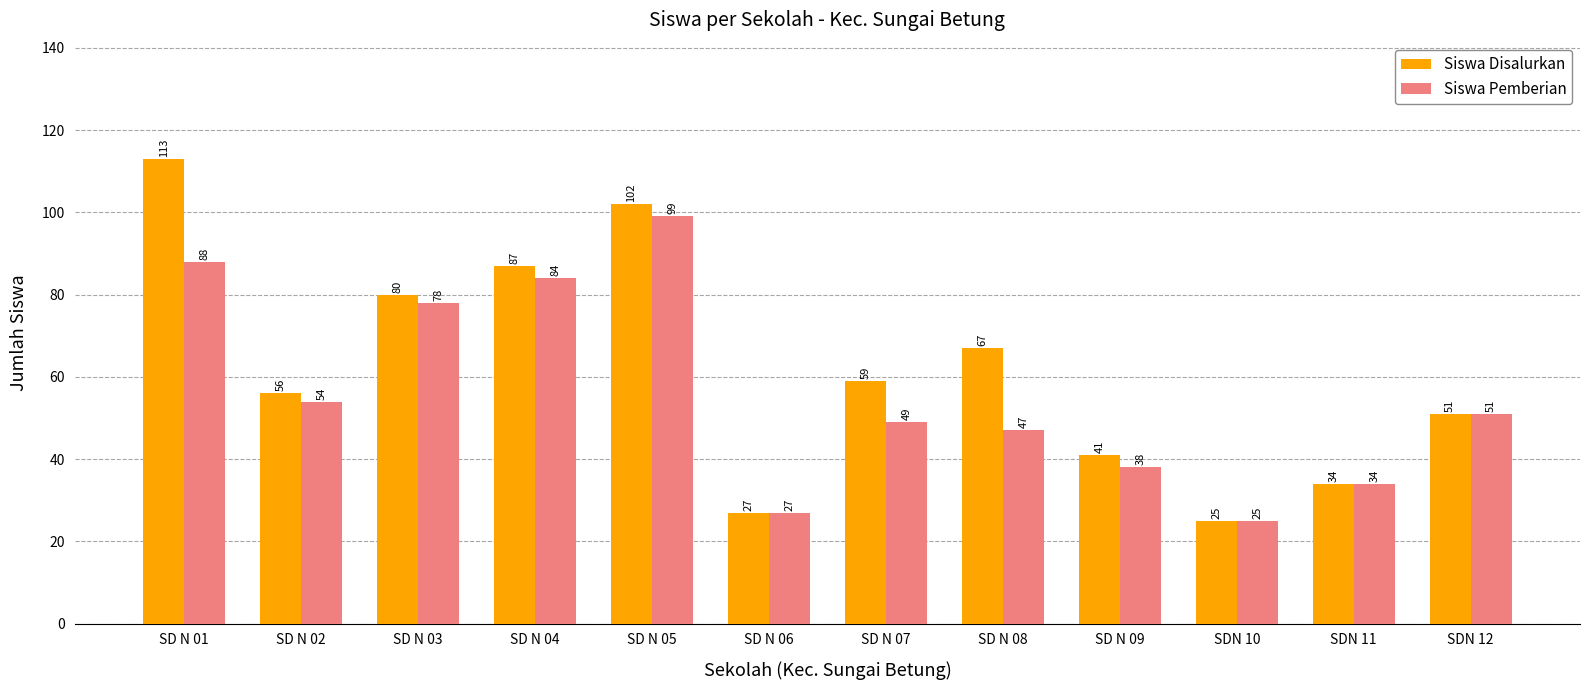

How many data points in Siswa Disalurkan are less than 59?

6